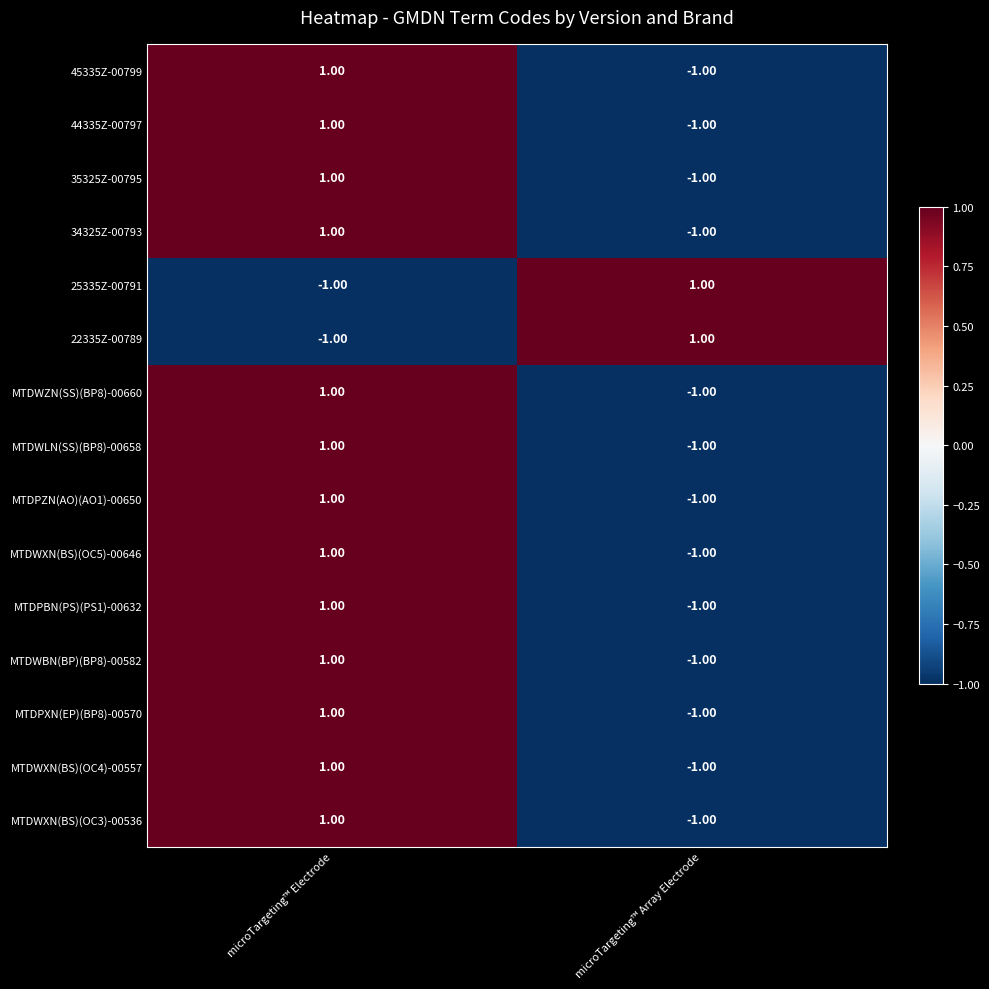

What is the total value across all series at microTargeting™ Electrode?

11